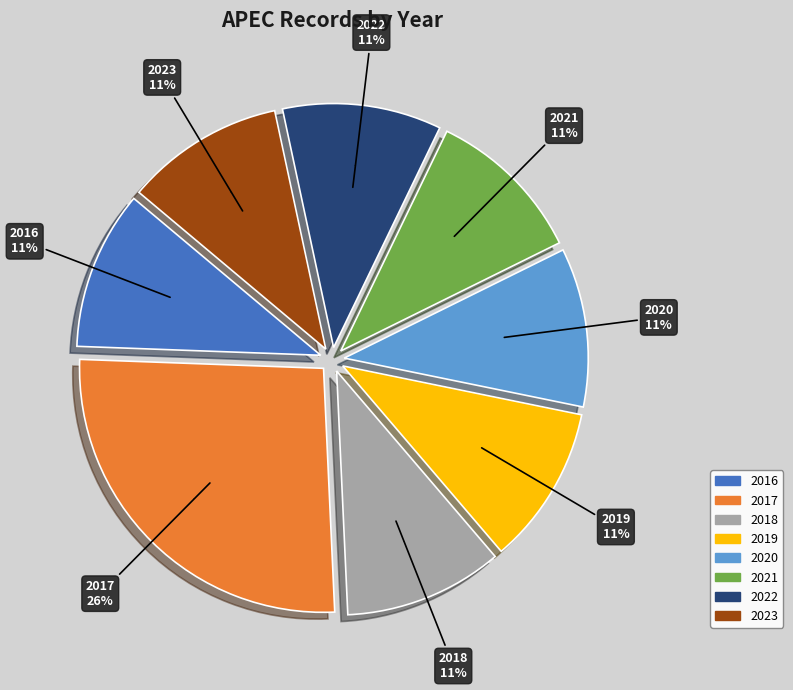

Is 2016 the majority of the pie?

No